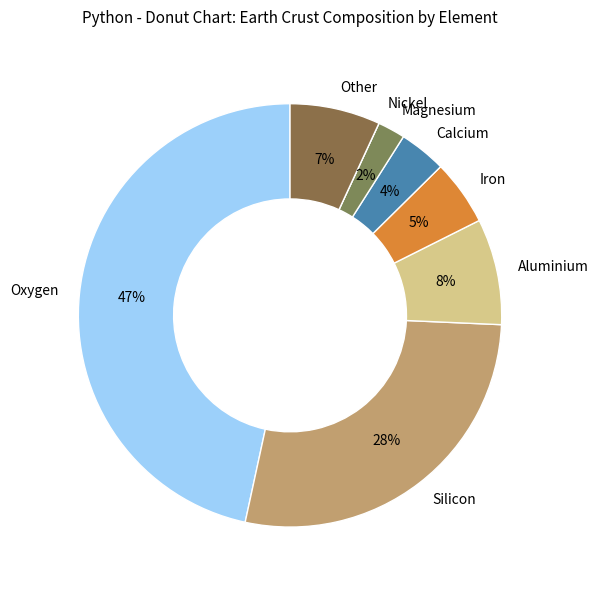

To the nearest percent, what portion does Silicon represent?

28%